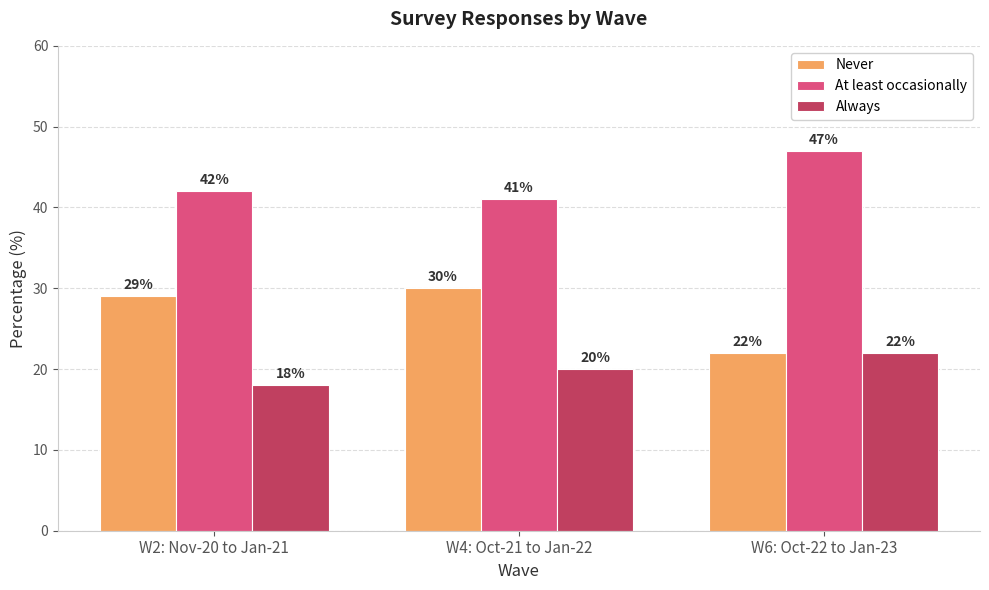

What is the difference between the highest and lowest values at W2: Nov-20 to Jan-21?

24